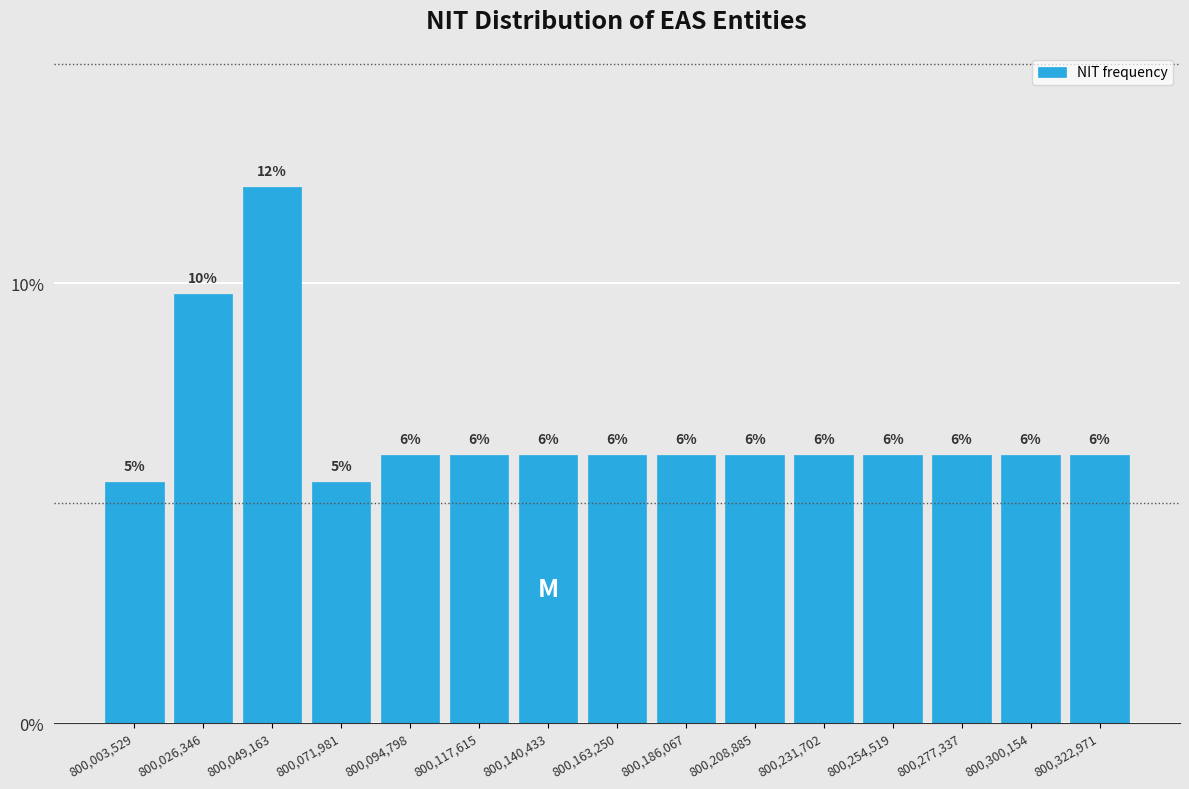

How many bars are there in total?

15